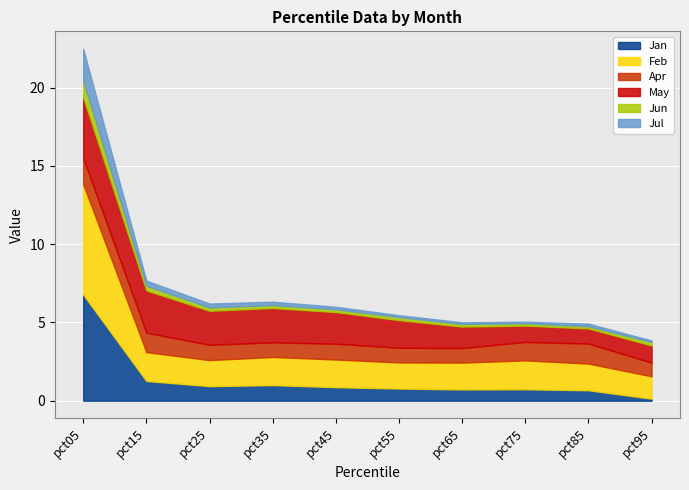

What is the difference between the maximum and minimum values in the Jan series?

6.7